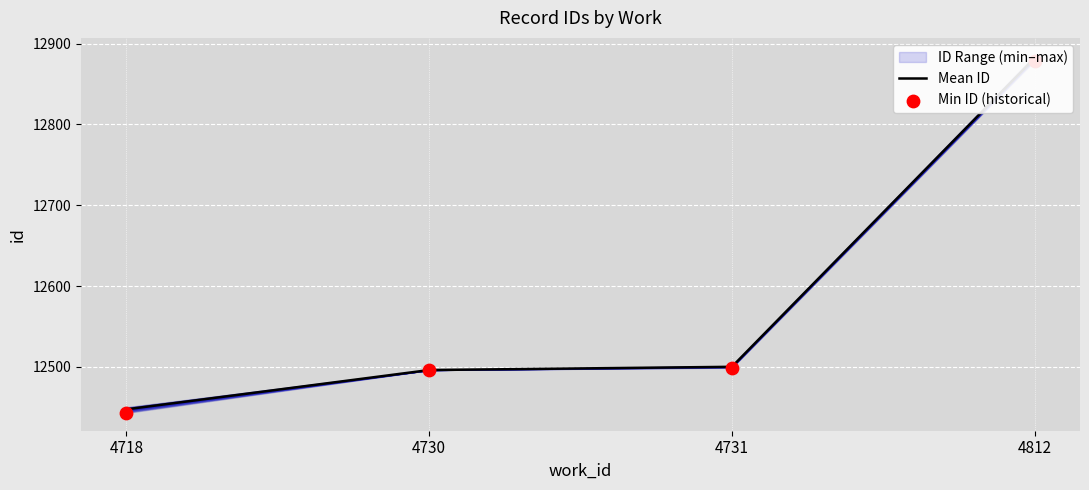

Which series reaches the minimum Y coordinate?

Min ID (historical)